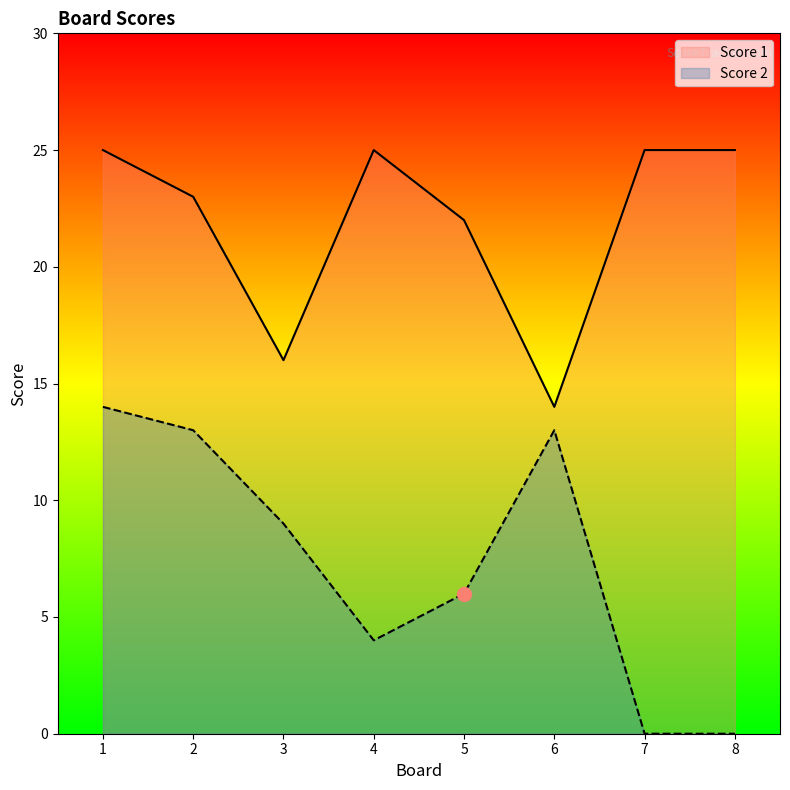

What are all the series names shown in the legend?

Score 1, Score 2